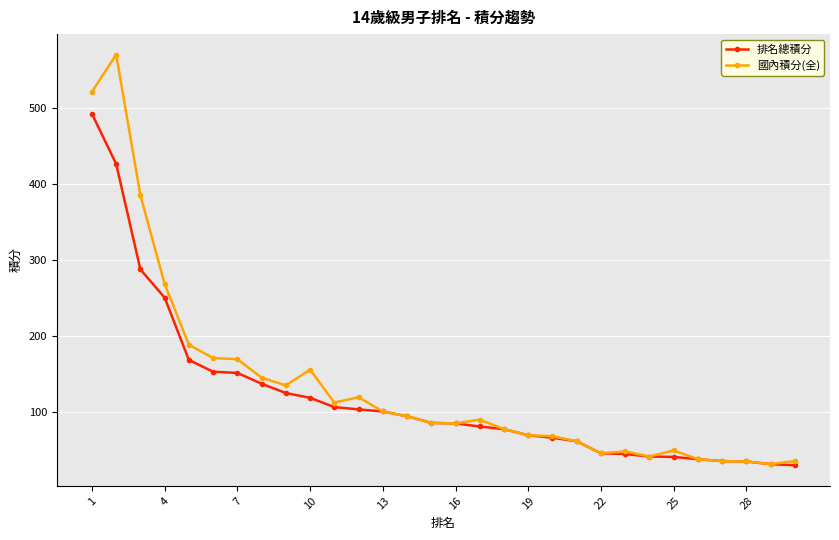

What is the value of the 國內積分(全) point at the 28th from the left?

35.0